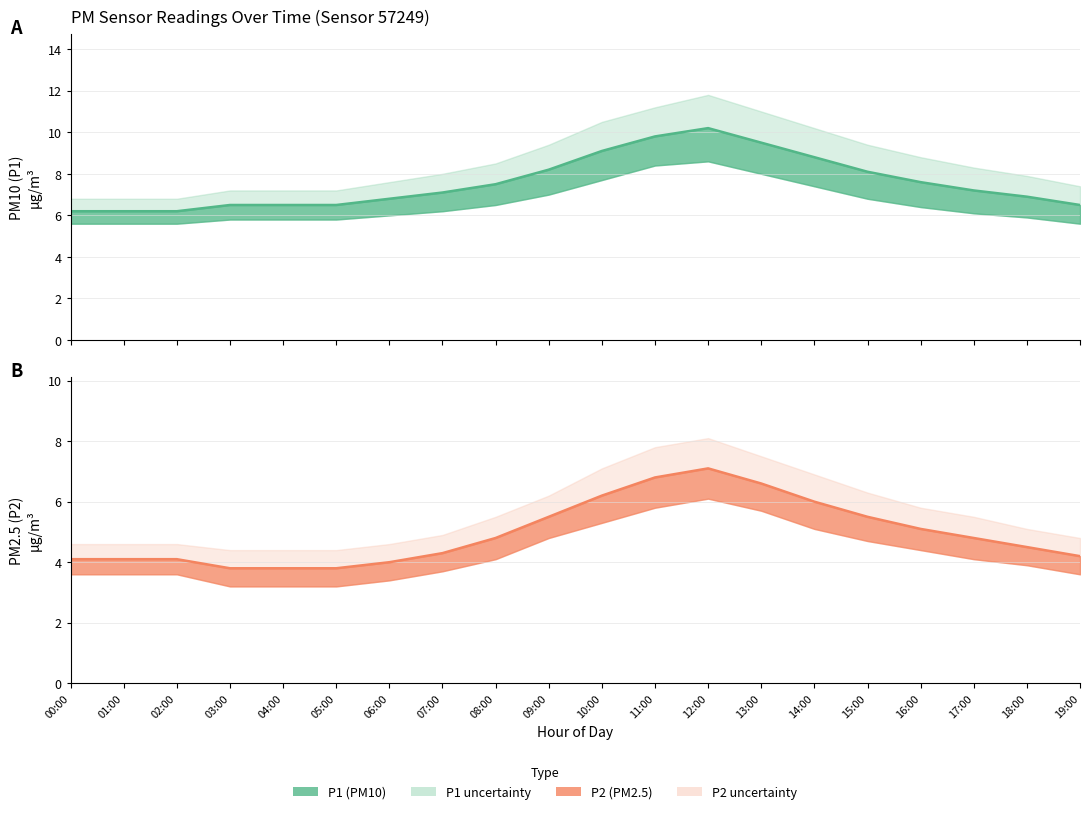

Is it true that P1 line equals 12.9 at 13:00?

False